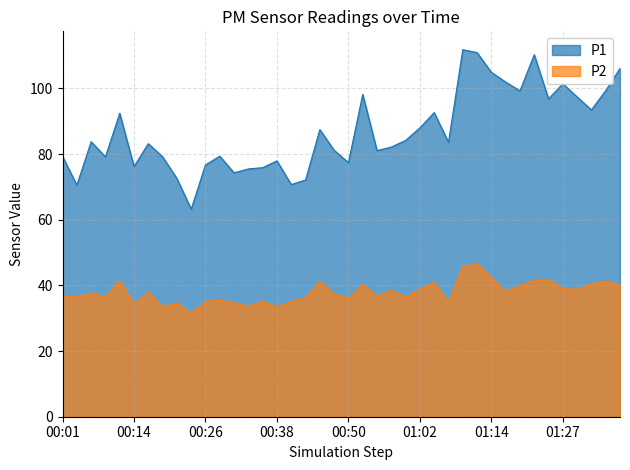

The value of P1 at 00:21 is 72.5. True or false?

True